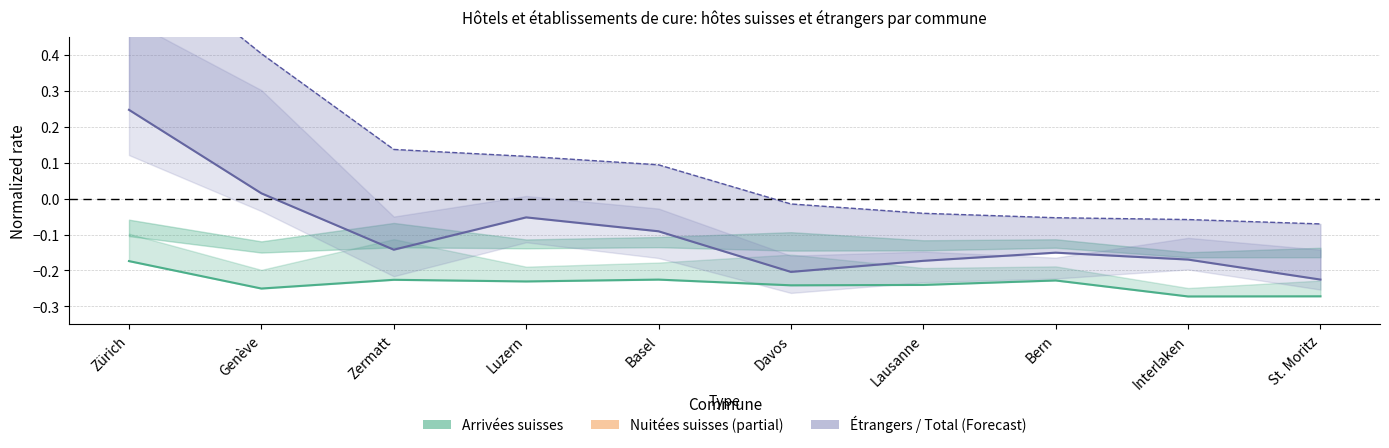

True or false: Total arrivées and Total nuitées intersect in this chart.

False